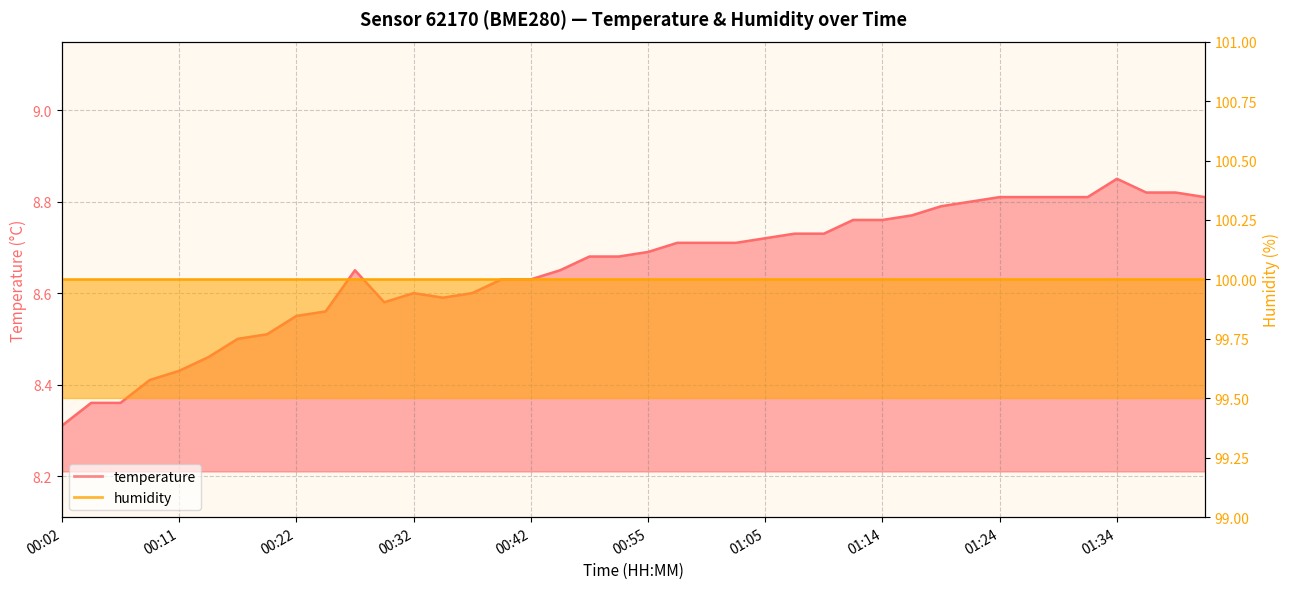

What is the sum of all values?

346.2